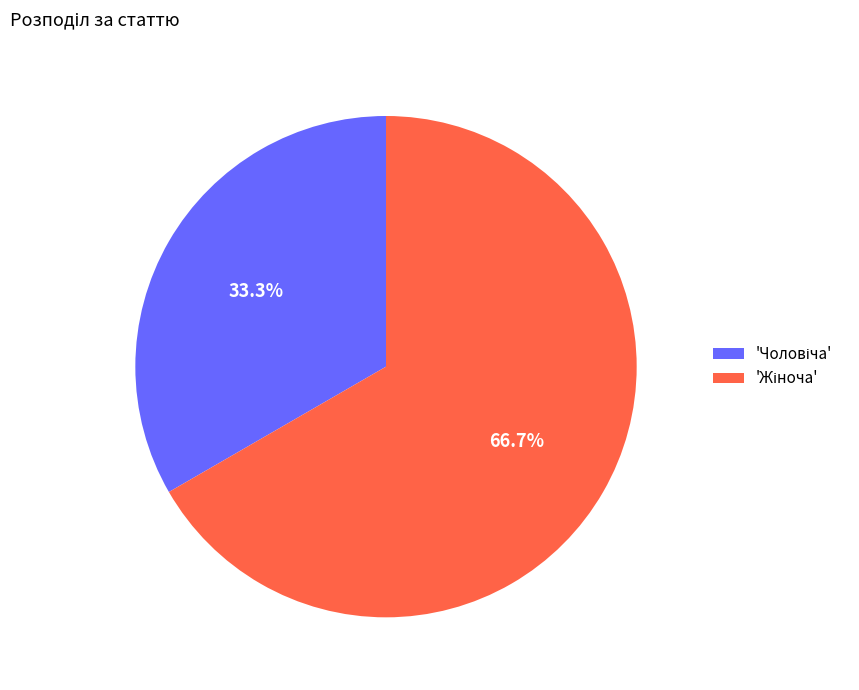

Is there a majority slice in this chart?

Yes